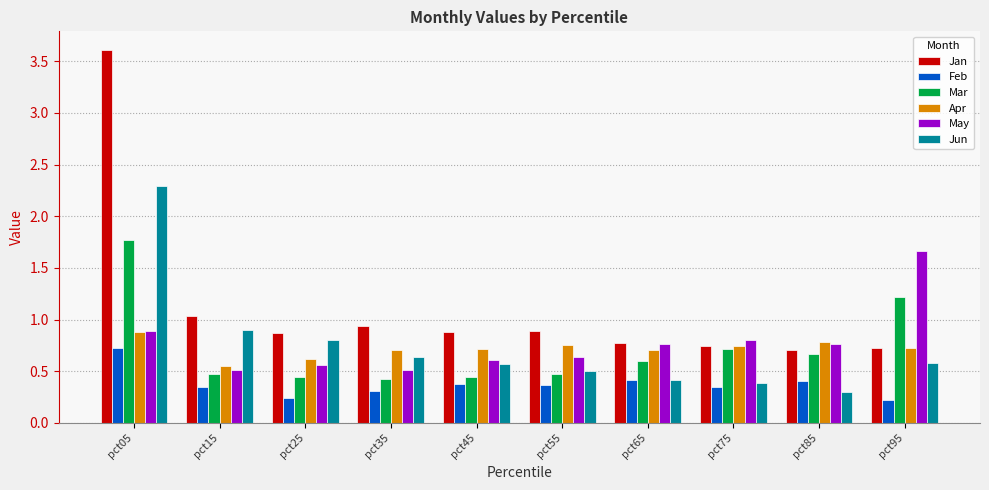

Which label corresponds to the largest value in the chart?

pct05